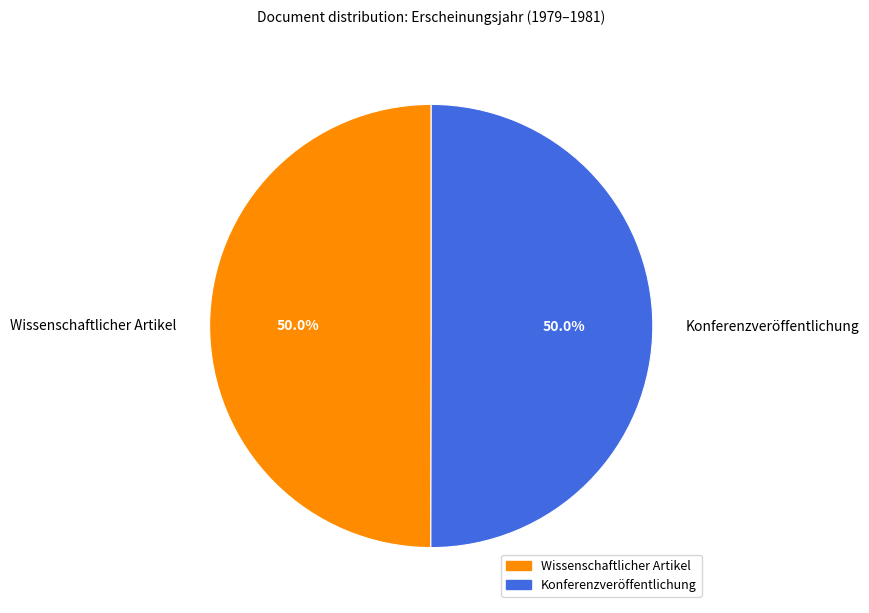

What percentage is the Wissenschaftlicher Artikel slice, to the nearest percent?

50%